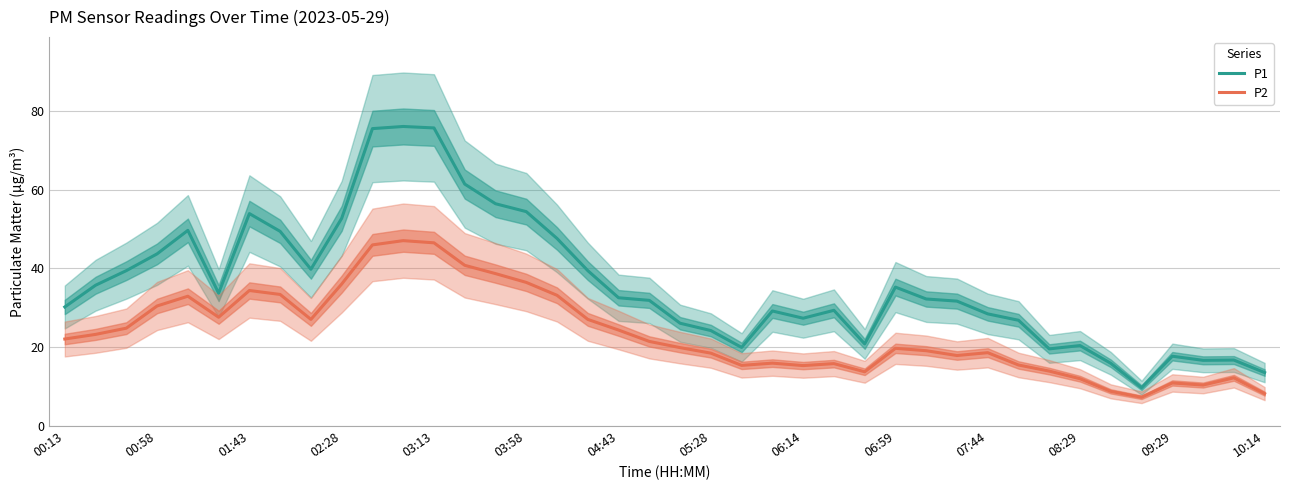

Rank the series by their average value, from highest to lowest.

P1, P2